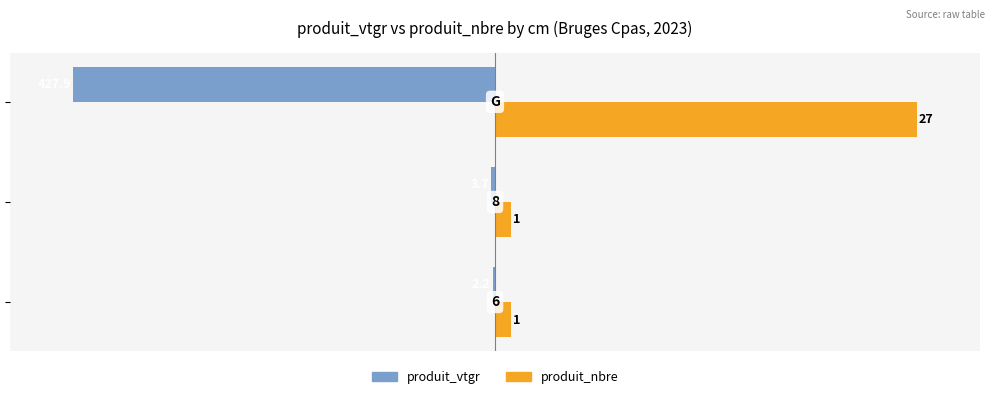

What are all the series names shown in the legend?

produit_vtgr, produit_nbre